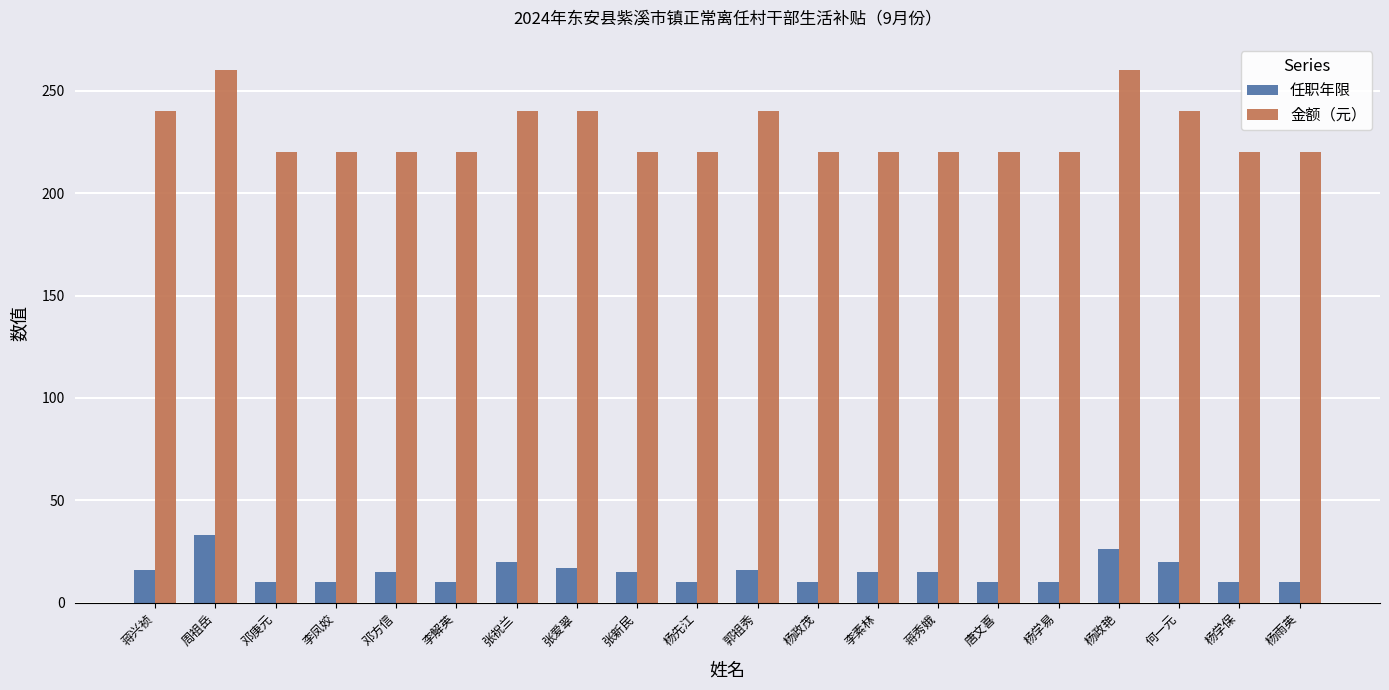

What is the maximum value shown in the chart?

260